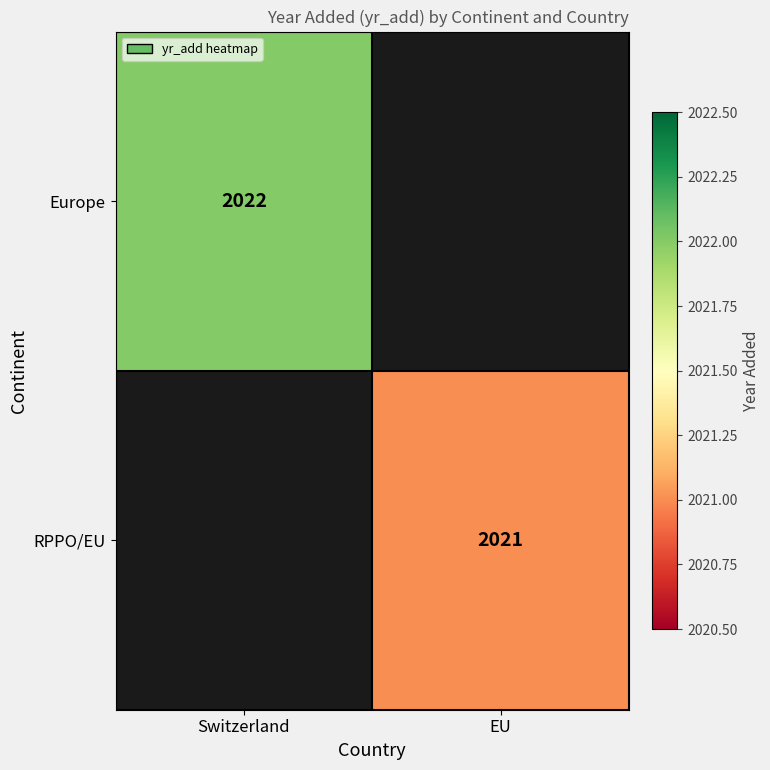

True or false: Europe has a value of 2022 at Switzerland.

True